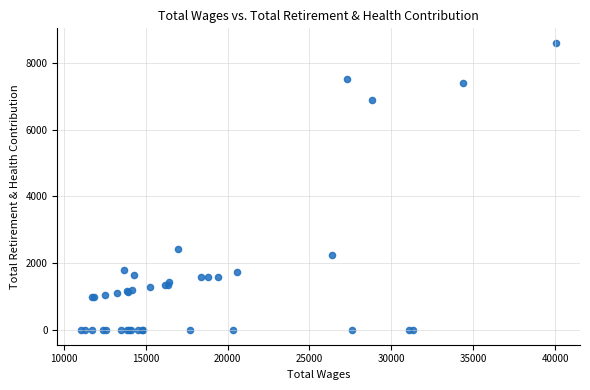

What Y value in the scatter plot is closest to 4297?

2443